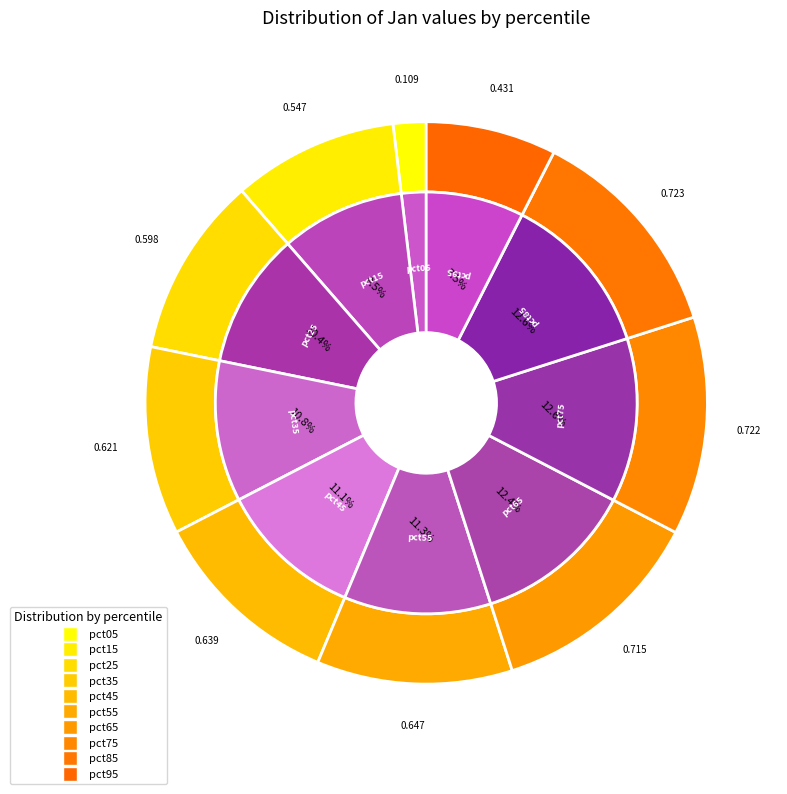

Is there any slice that represents more than half of the pie?

No